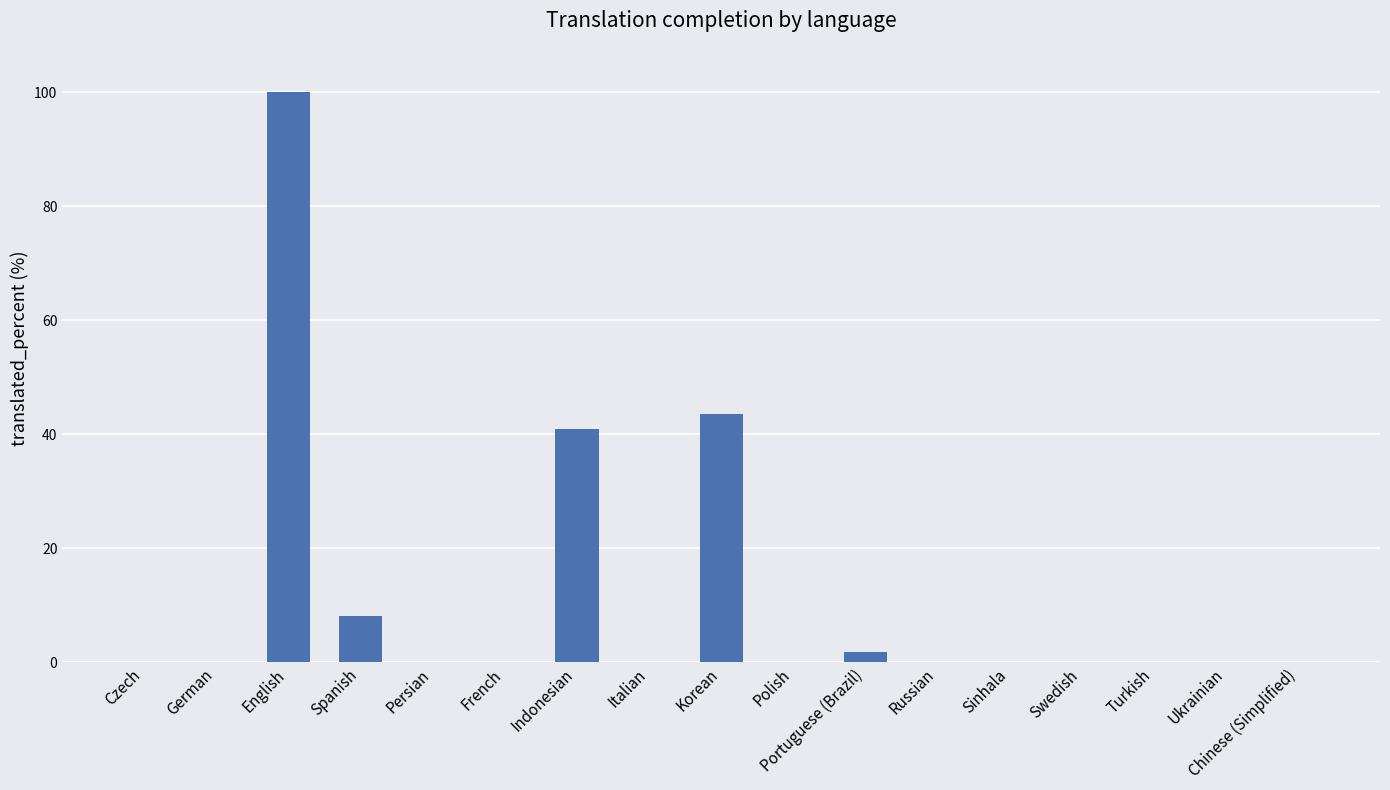

Count the number of categories in the chart.

17